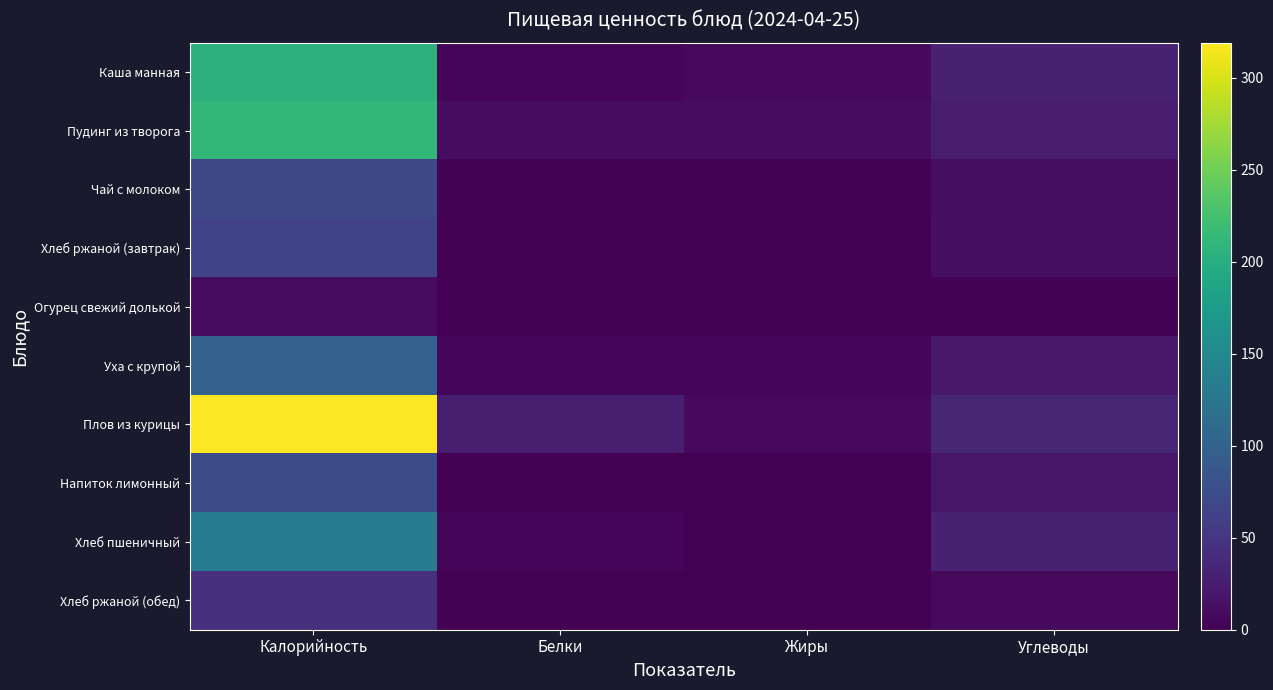

Between Жиры and Калорийность, which is larger?

Калорийность